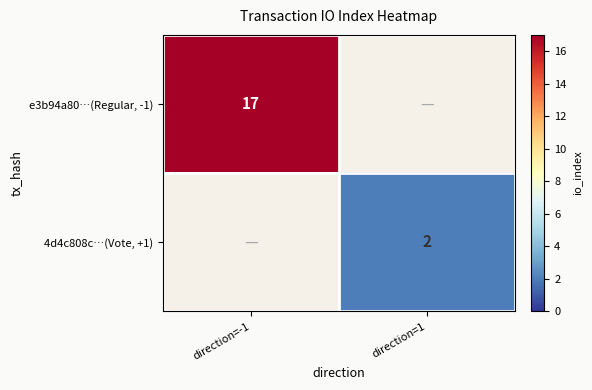

True or false: 4d4c808c…(Vote, +1) has a value of 0.8 at direction=1.

False